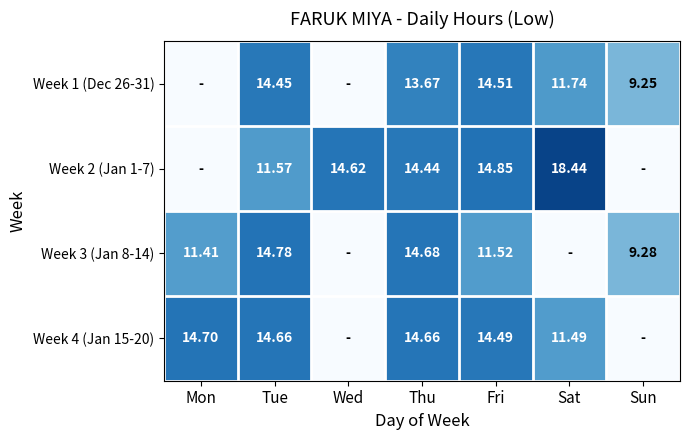

Is the value of Week 4 (Jan 15-20) at Tue greater than the value of Week 3 (Jan 8-14) at Fri?

Yes